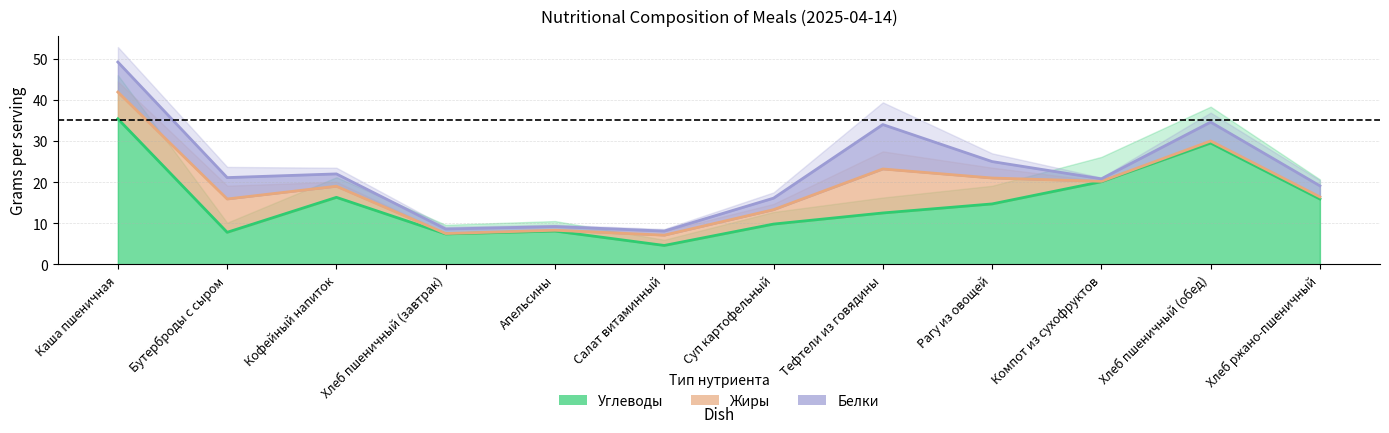

What is the approximate value of Белки at Компот из сухофруктов?

0.6